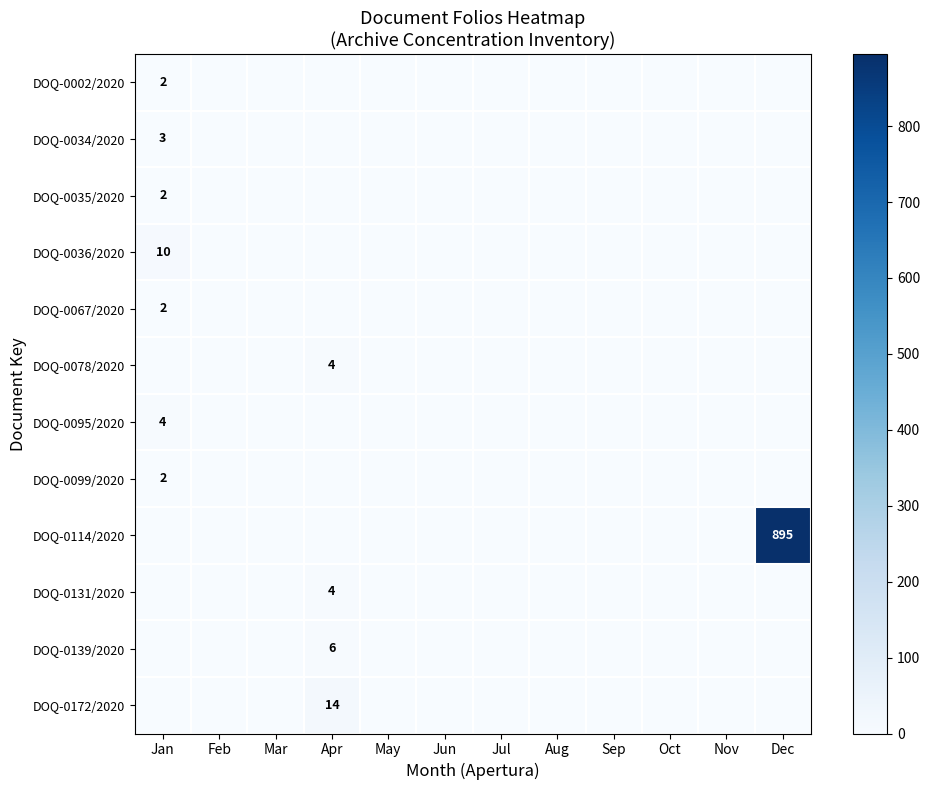

Rank the series at Aug from highest to lowest value.

DOQ-0002/2020, DOQ-0034/2020, DOQ-0035/2020, DOQ-0036/2020, DOQ-0067/2020, DOQ-0078/2020, DOQ-0095/2020, DOQ-0099/2020, DOQ-0114/2020, DOQ-0131/2020, DOQ-0139/2020, DOQ-0172/2020